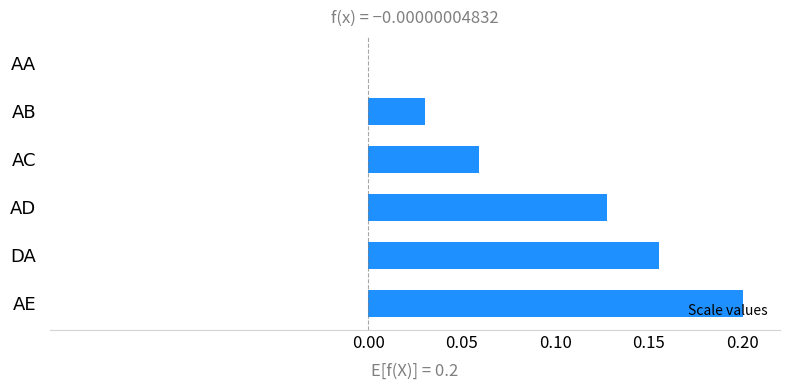

How many categories are shown in the chart?

6